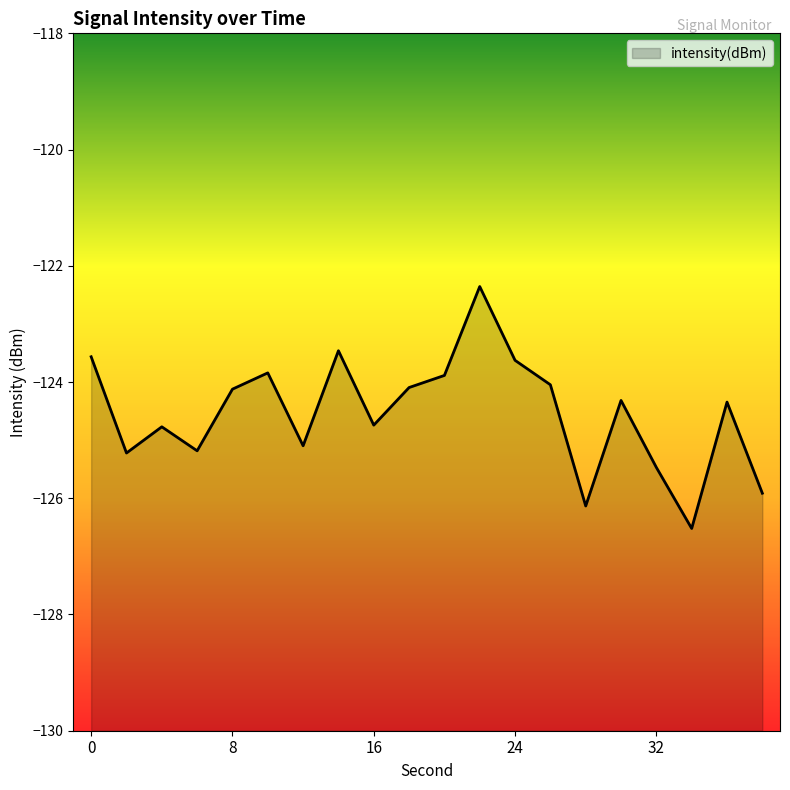

Reading left to right, extract all data points from this chart.

0=-123.6	2=-125.2	4=-124.8	6=-125.2	8=-124.1	10=-123.8	12=-125.1	14=-123.5	16=-124.7	18=-124.1	20=-123.9	22=-122.4	24=-123.6	26=-124.0	28=-126.1	30=-124.3	32=-125.5	34=-126.5	36=-124.3	38=-125.9